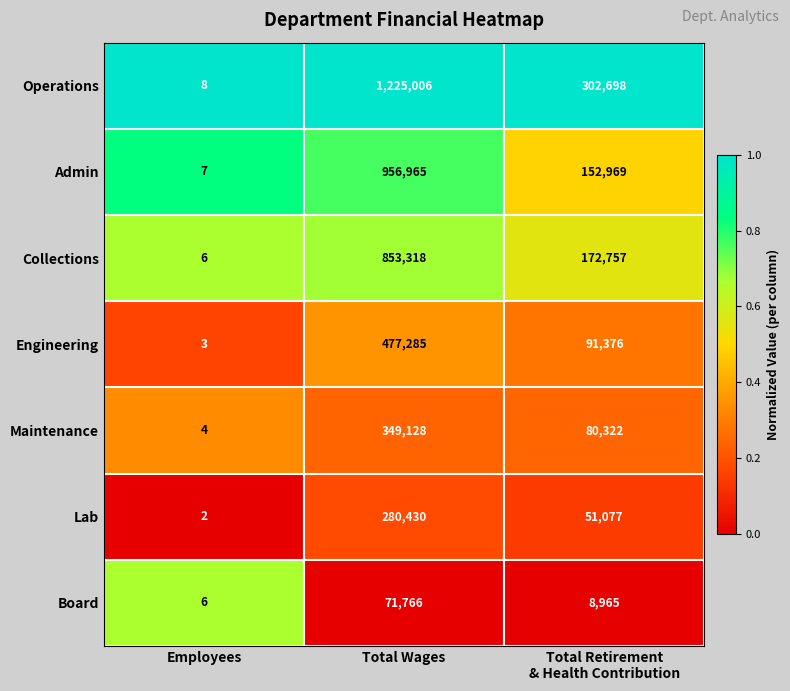

Reading left to right, extract all data points from this chart.

Operations: 8	1225006	302698
Admin: 7	956965	152969
Collections: 6	853318	172757
Engineering: 3	477285	91376
Maintenance: 4	349128	80322
Lab: 2	280430	51077
Board: 6	71766	8965